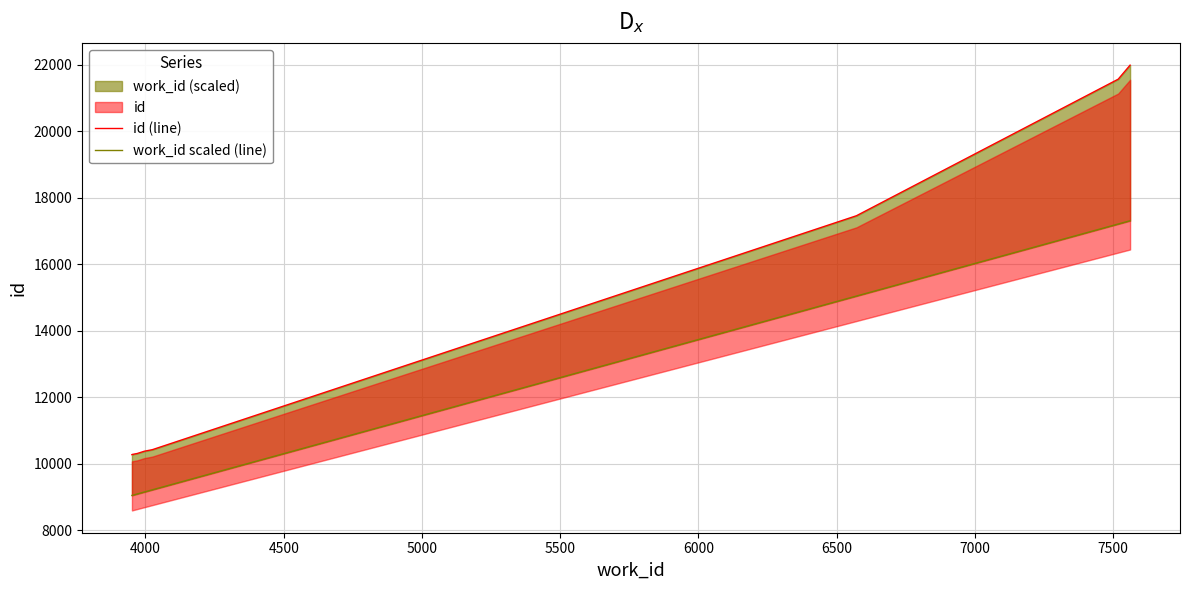

What is the greatest value displayed?

21995.0